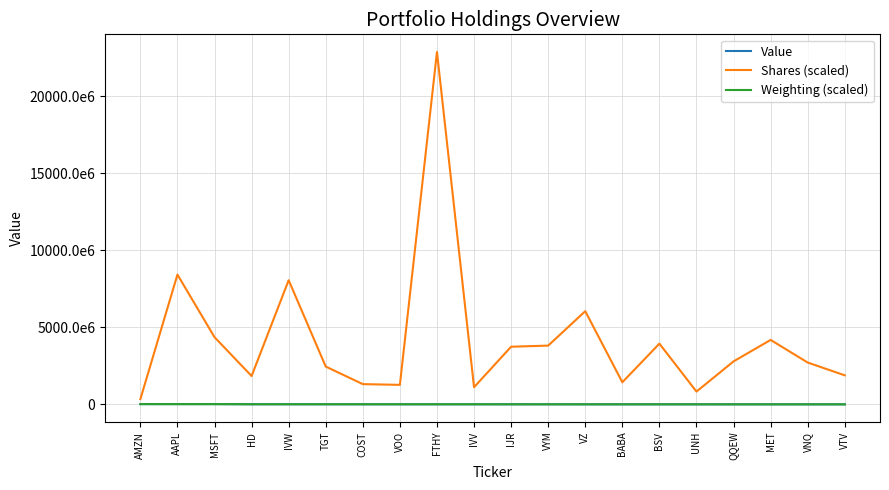

True or false: Value and Weighting (scaled) cross at least once.

False